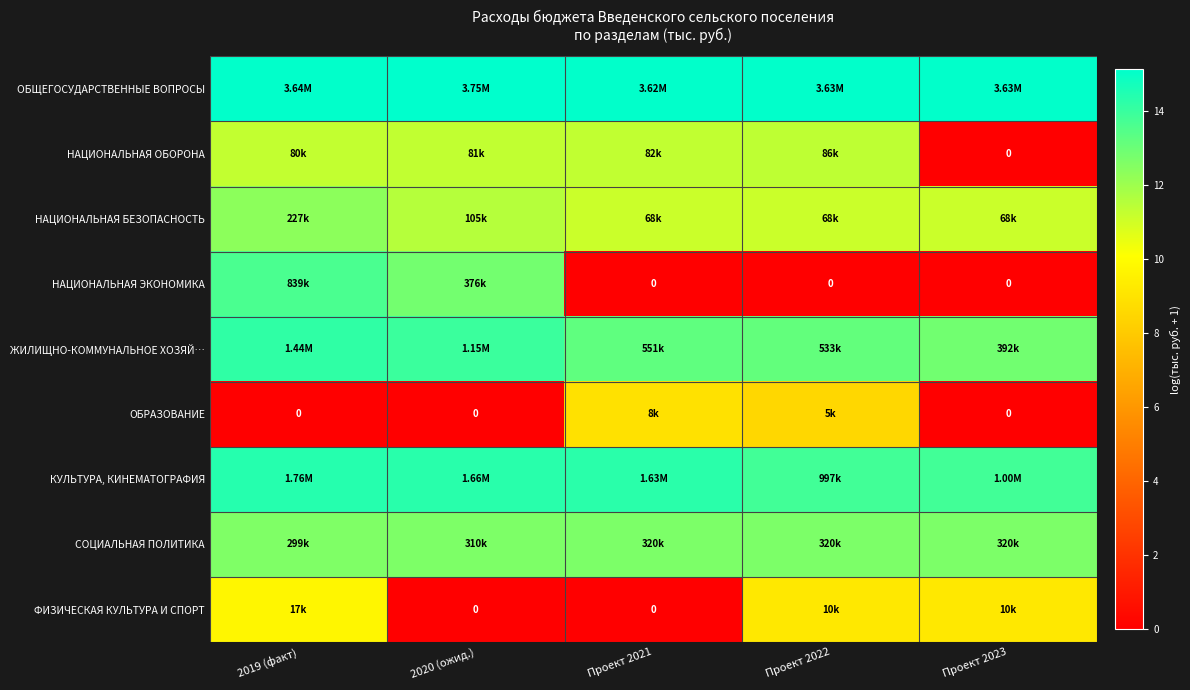

How many categories are shown in the chart?

5